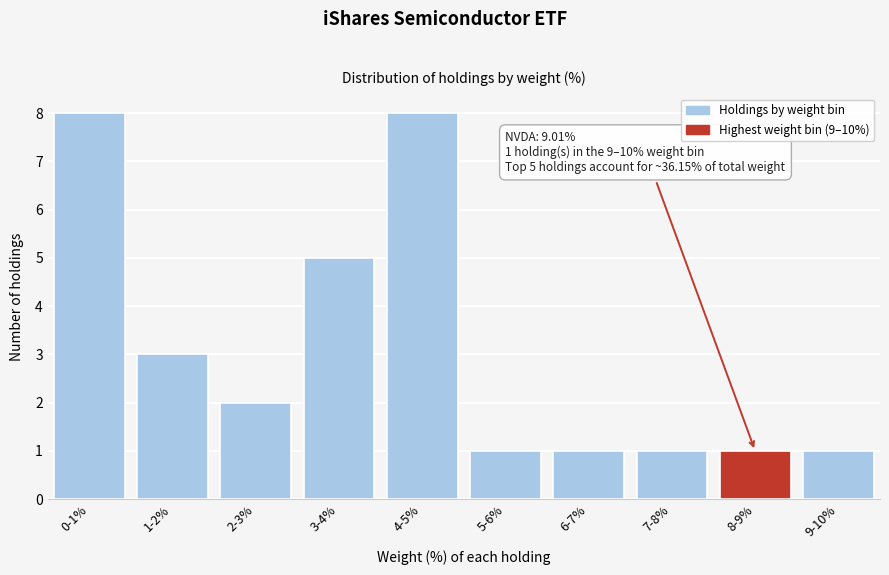

Reading left to right, extract all data points from this chart.

0-1%=8	1-2%=3	2-3%=2	3-4%=5	4-5%=8	5-6%=1	6-7%=1	7-8%=1	8-9%=1	9-10%=1